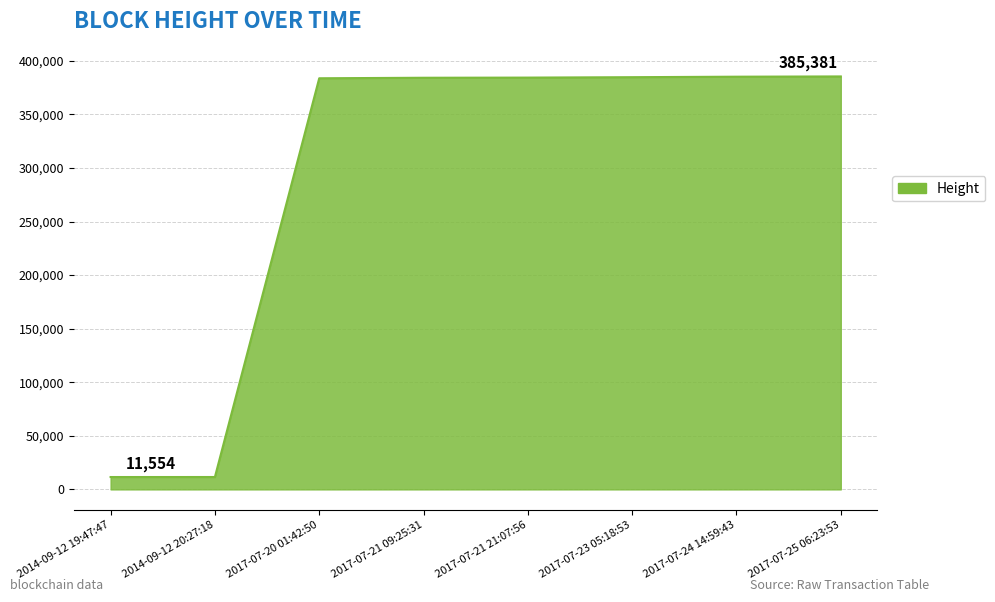

Approximately how many times larger is the value at 2017-07-23 05:18:53 compared to 2017-07-24 14:59:43?

1.0